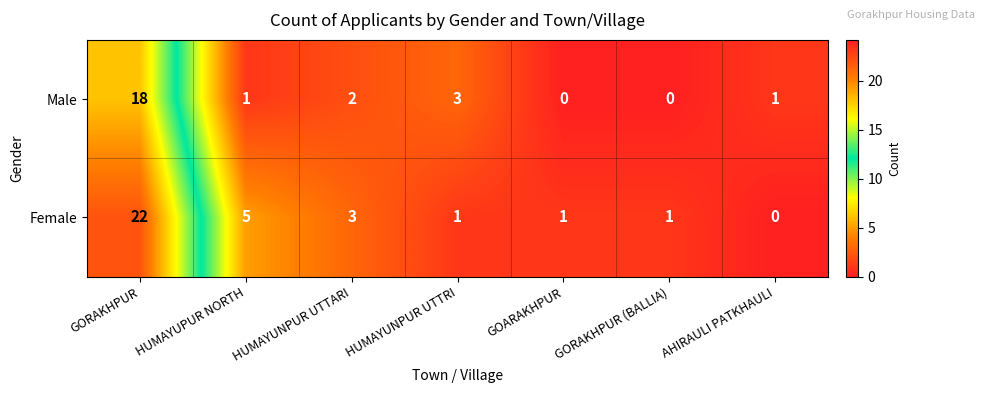

Reading right to left, transcribe all the data shown in this chart.

Male: 1	0	0	3	2	1	18
Female: 0	1	1	1	3	5	22